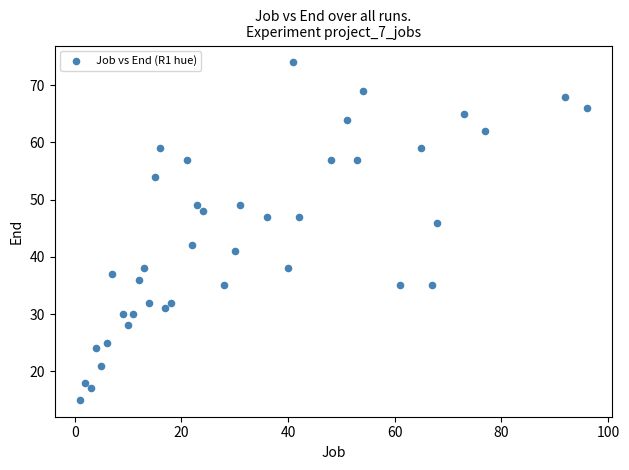

What is the range of Y values (max minus min)?

59